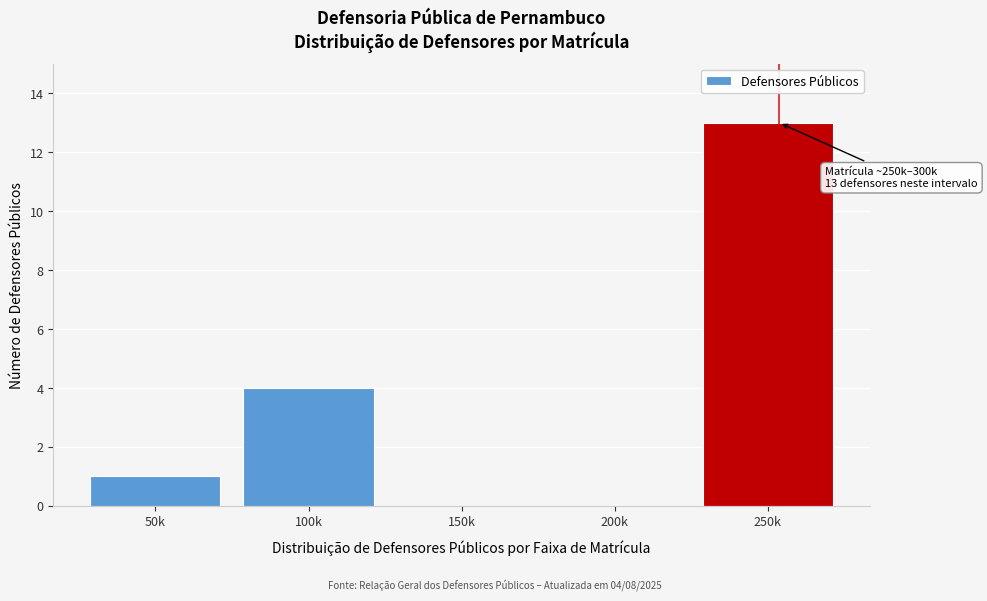

Reading left to right, transcribe all the data shown in this chart.

50k=1	100k=4	150k=0	200k=0	250k=13